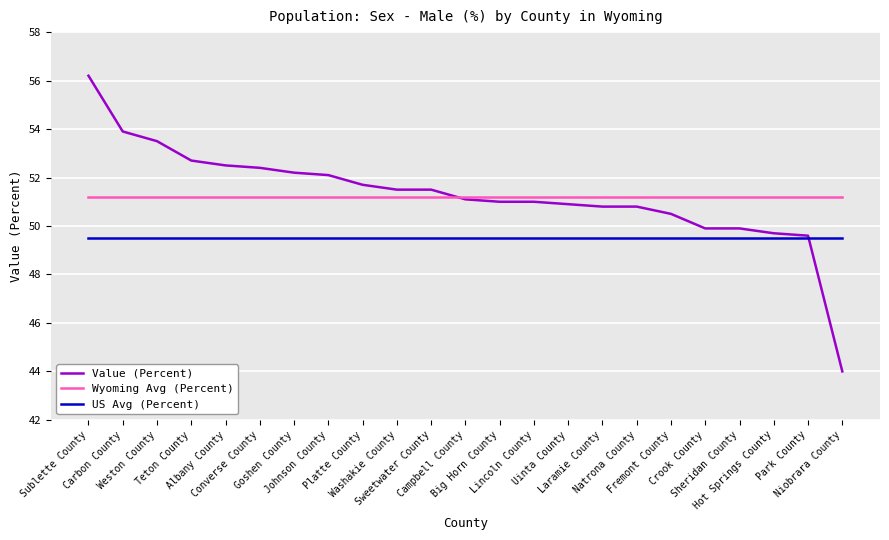

True or false: US Avg (Percent) and Wyoming Avg (Percent) cross at least once.

False